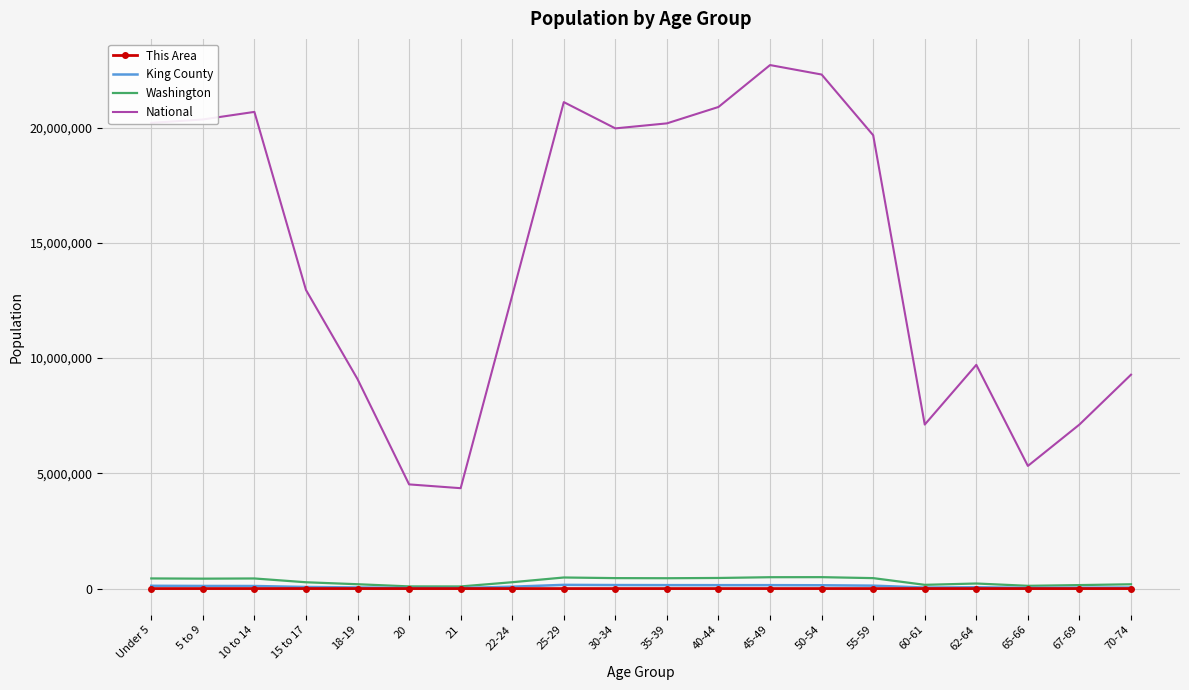

At which label does This Area first exceed 217?

Under 5